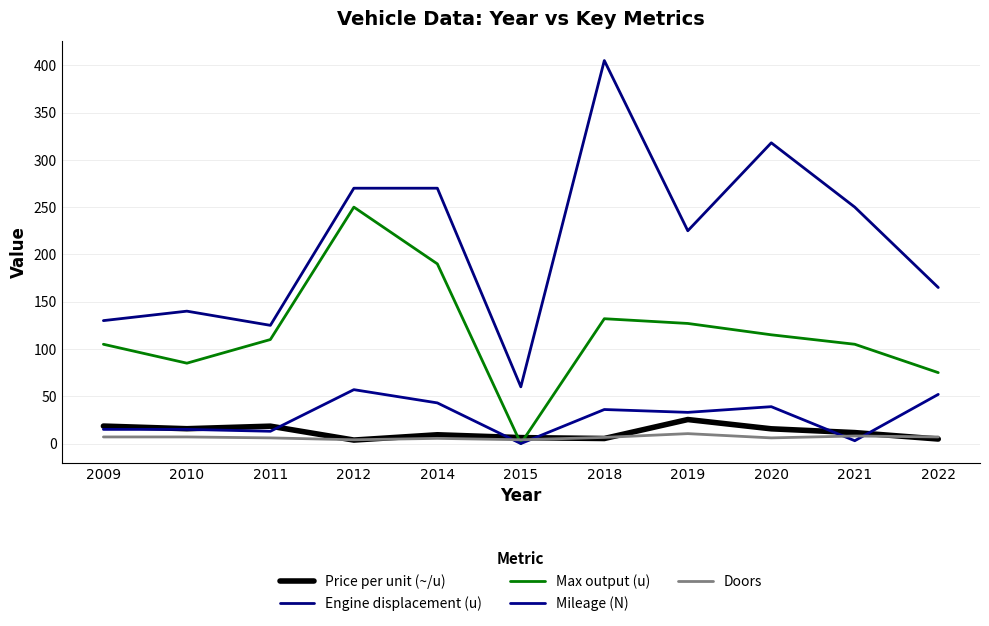

What is the lowest value of the Price per unit (~/u) series?

3.7